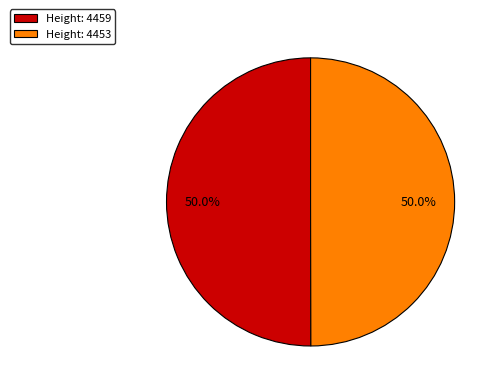

Combined, what portion of the pie is Height: 4453 and Height: 4459?

100.0%